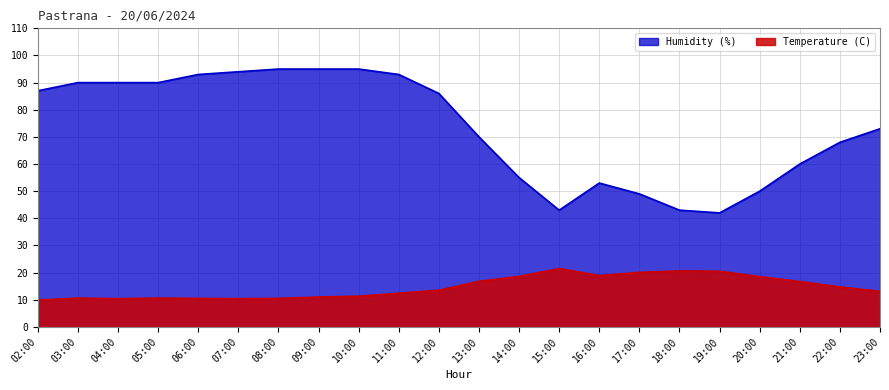

At how many categories does at least one series exceed 78?

11